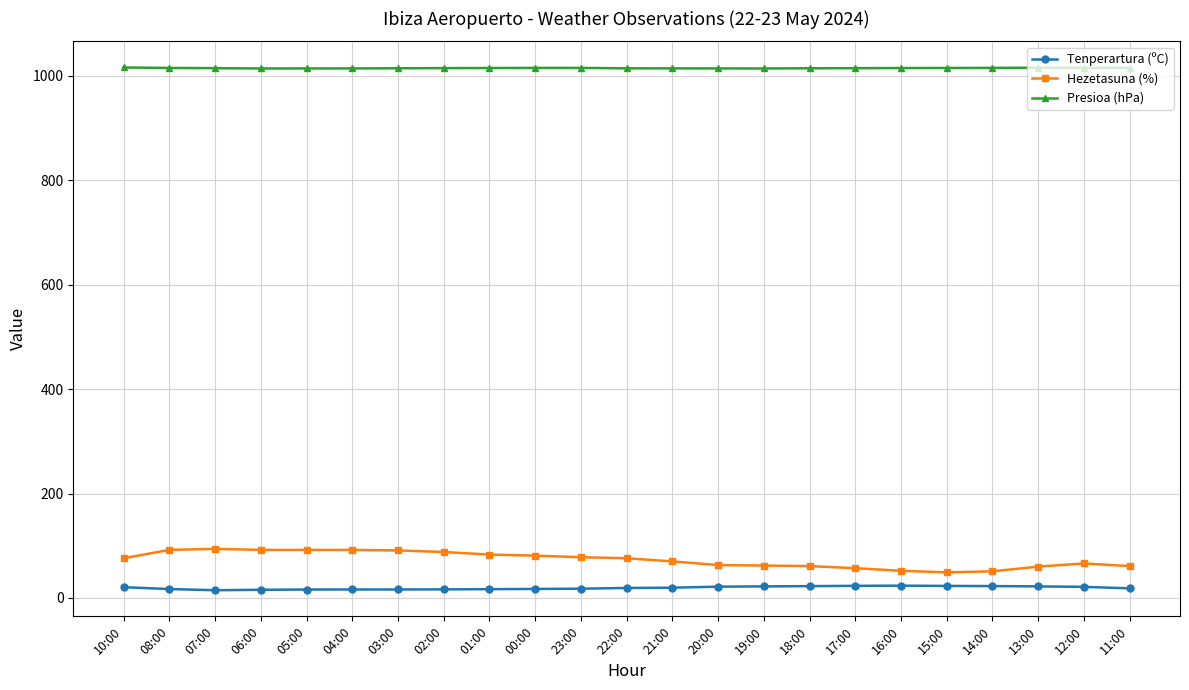

True or false: Tenperartura (ºC) and Presioa (hPa) intersect in this chart.

False